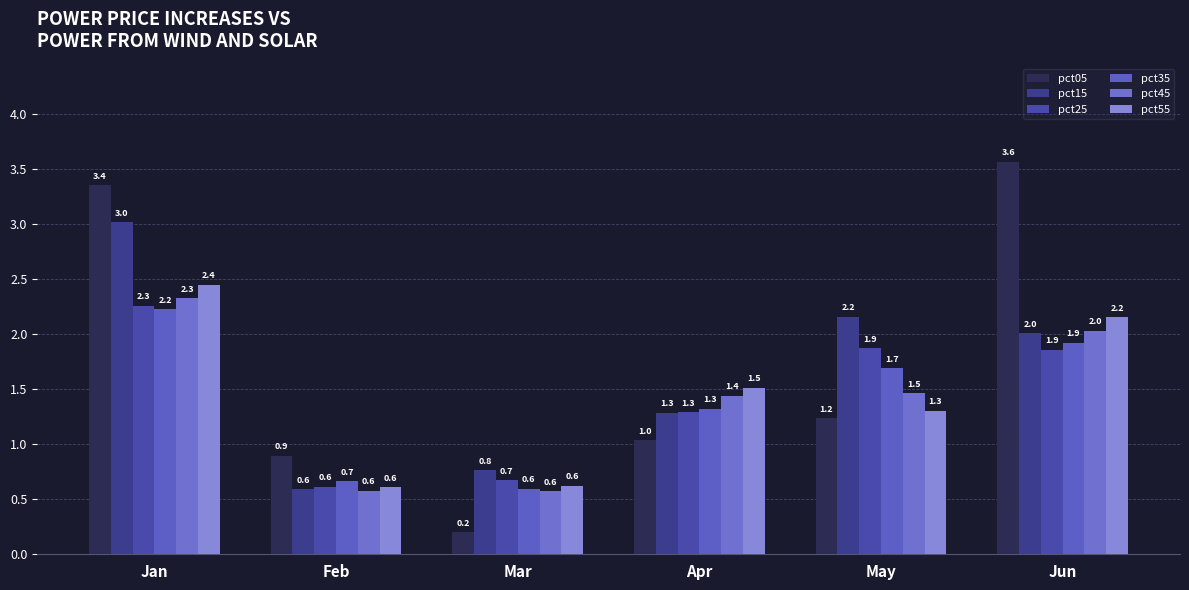

What is the total value across all series at Jan?

15.6